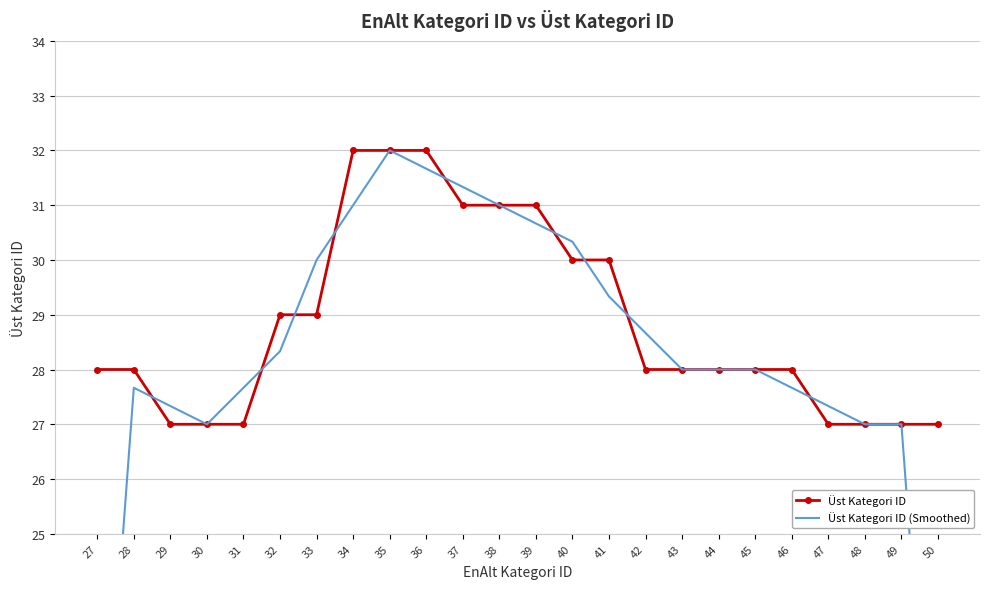

What is the value of the Üst Kategori ID (Smoothed) point at the 12th from the left?

31.0